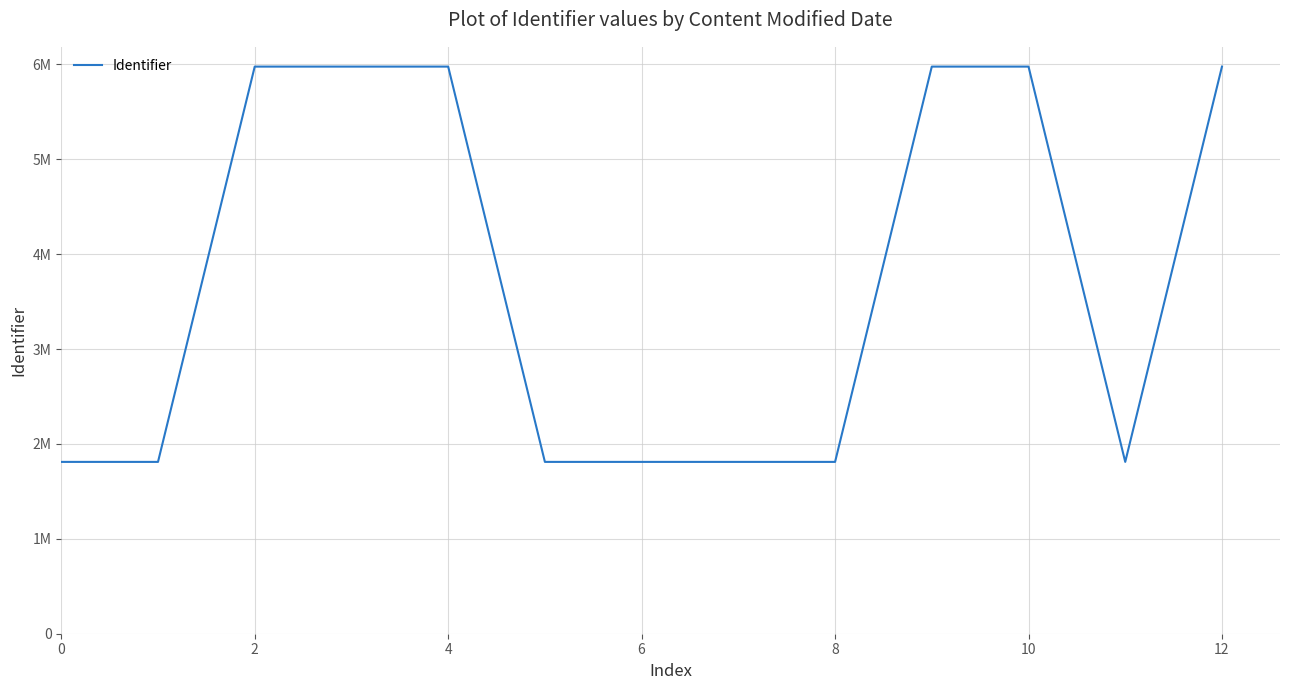

What is the difference between the maximum and minimum values?

4165113